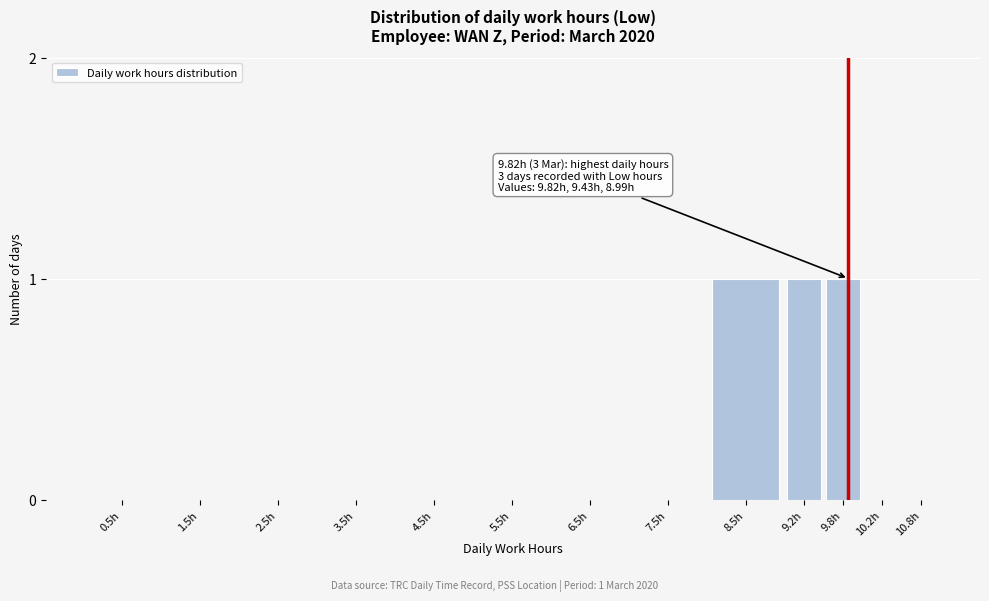

Reading left to right, transcribe all the data shown in this chart.

0.5h=0	1.5h=0	2.5h=0	3.5h=0	4.5h=0	5.5h=0	6.5h=0	7.5h=0	8.5h=1	9.2h=1	9.8h=1	10.2h=0	10.8h=0